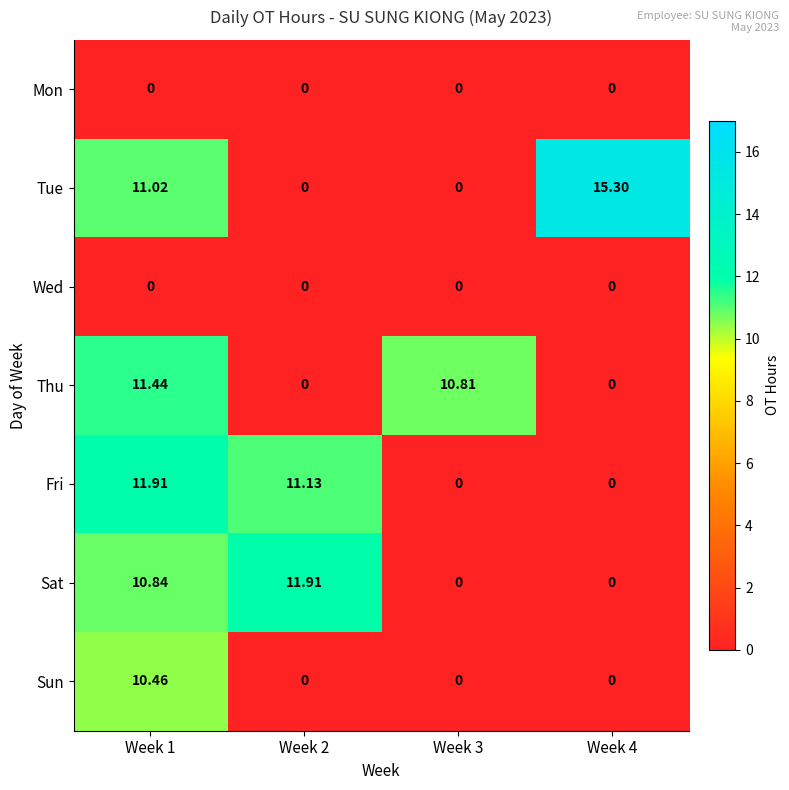

Which series changed the most between Week 1 and Week 2?

Thu